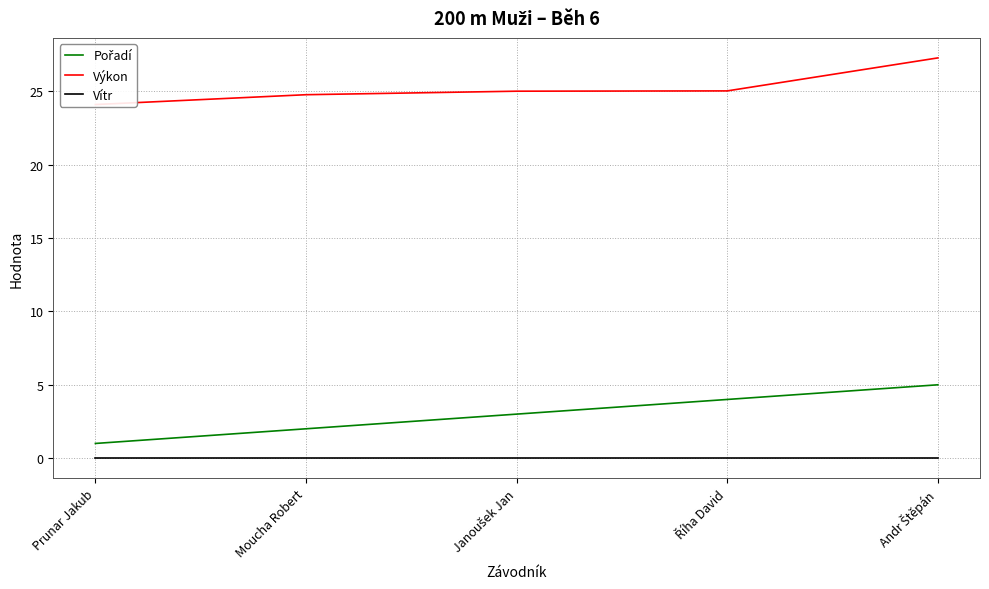

What is the total value across all series at Janoušek Jan?

28.0